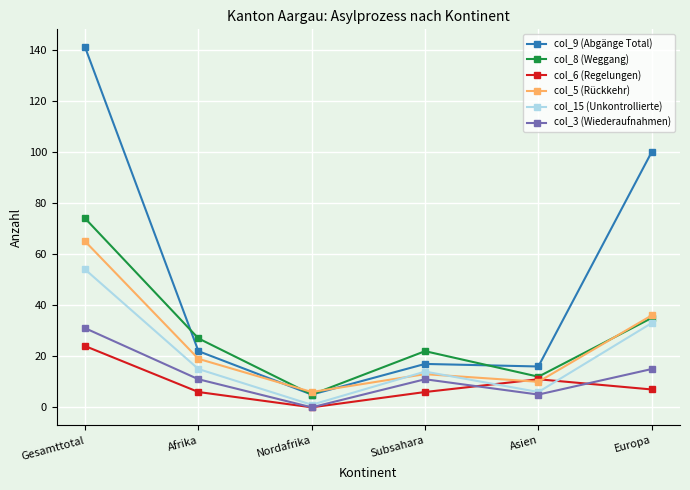

True or false: col_15 (Unkontrollierte) and col_9 (Abgänge Total) intersect in this chart.

False